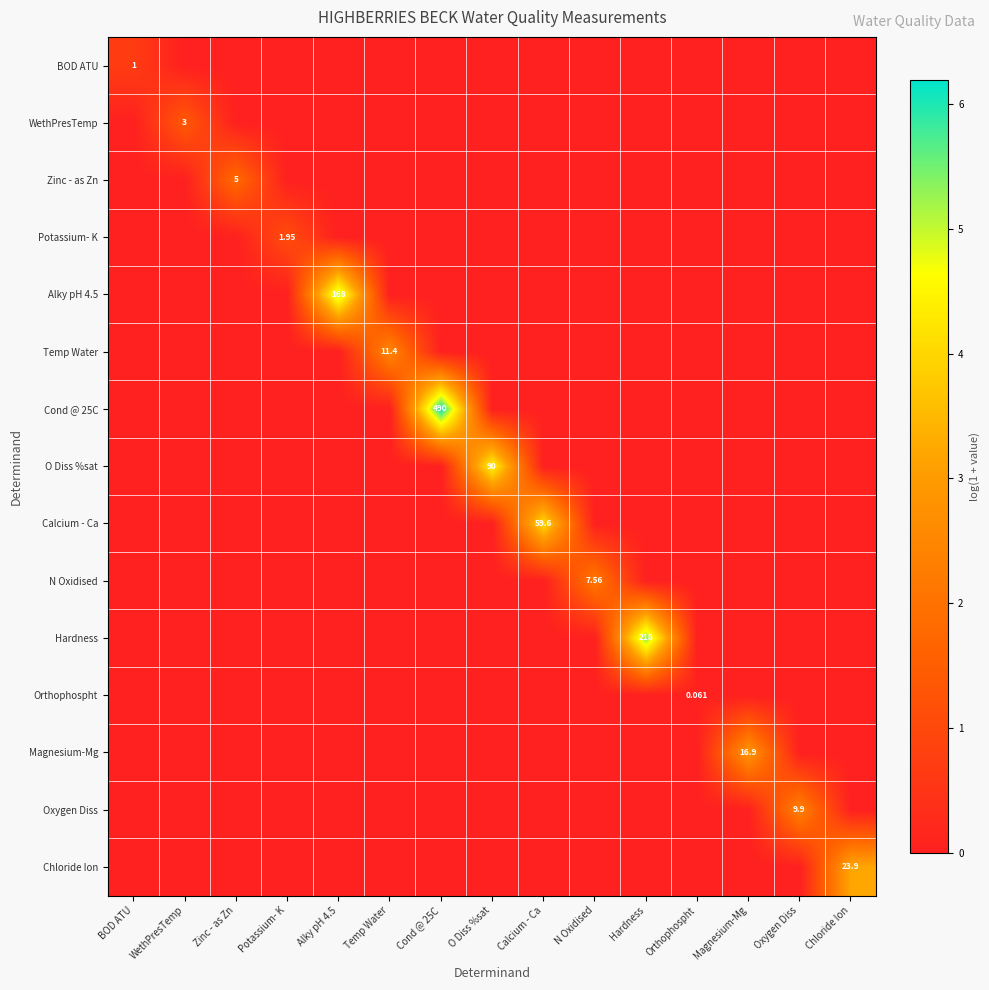

List the labels in order of BOD ATU value, smallest first.

WethPresTemp, Zinc - as Zn, Potassium- K, Alky pH 4.5, Temp Water, Cond @ 25C, O Diss %sat, Calcium - Ca, N Oxidised, Hardness, Orthophospht, Magnesium-Mg, Oxygen Diss, Chloride Ion, BOD ATU